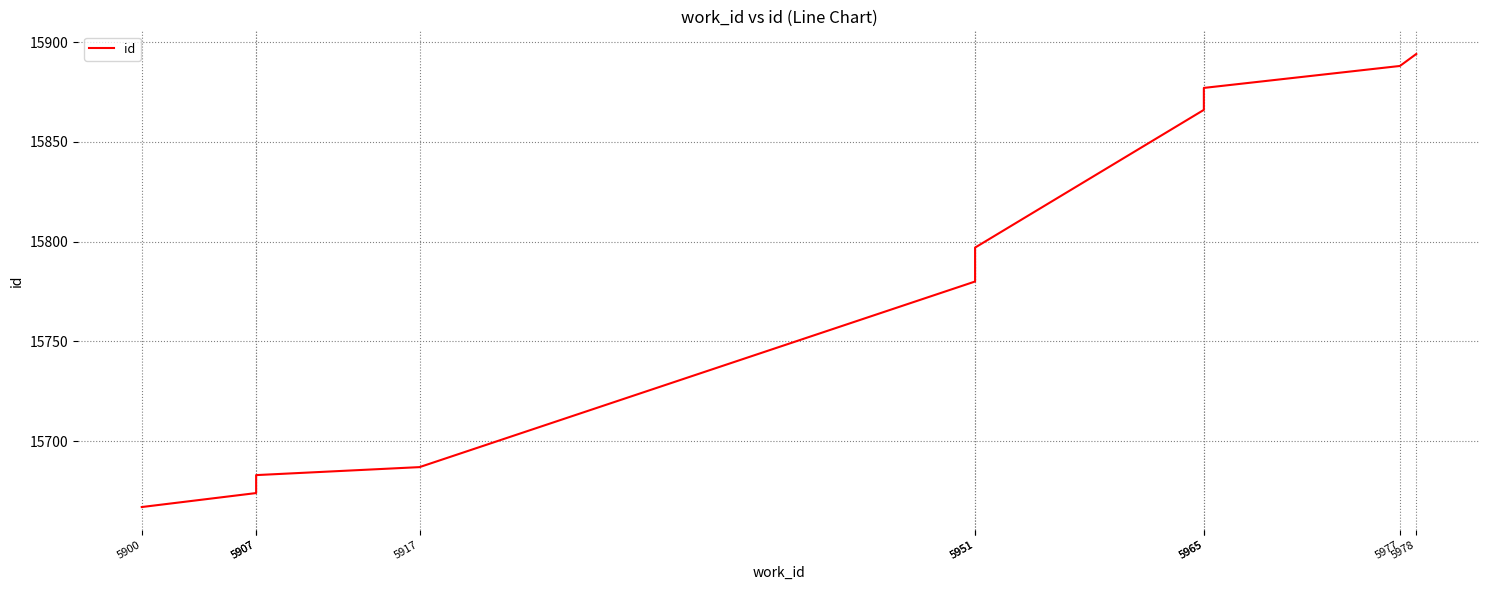

Rank the categories by value from lowest to highest.

5900, 5907, 5907, 5917, 5951, 5951, 5965, 5965, 5977, 5978